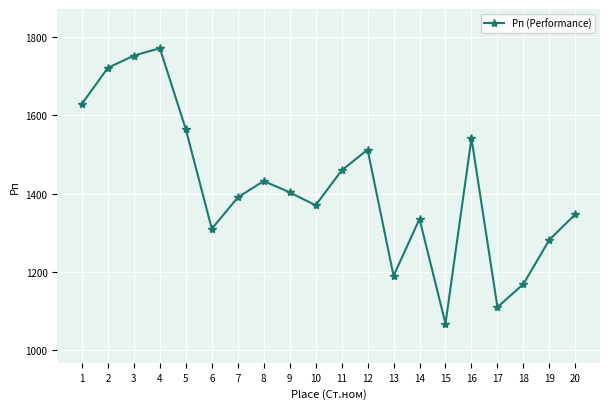

Where does the data first go above 1403?

1